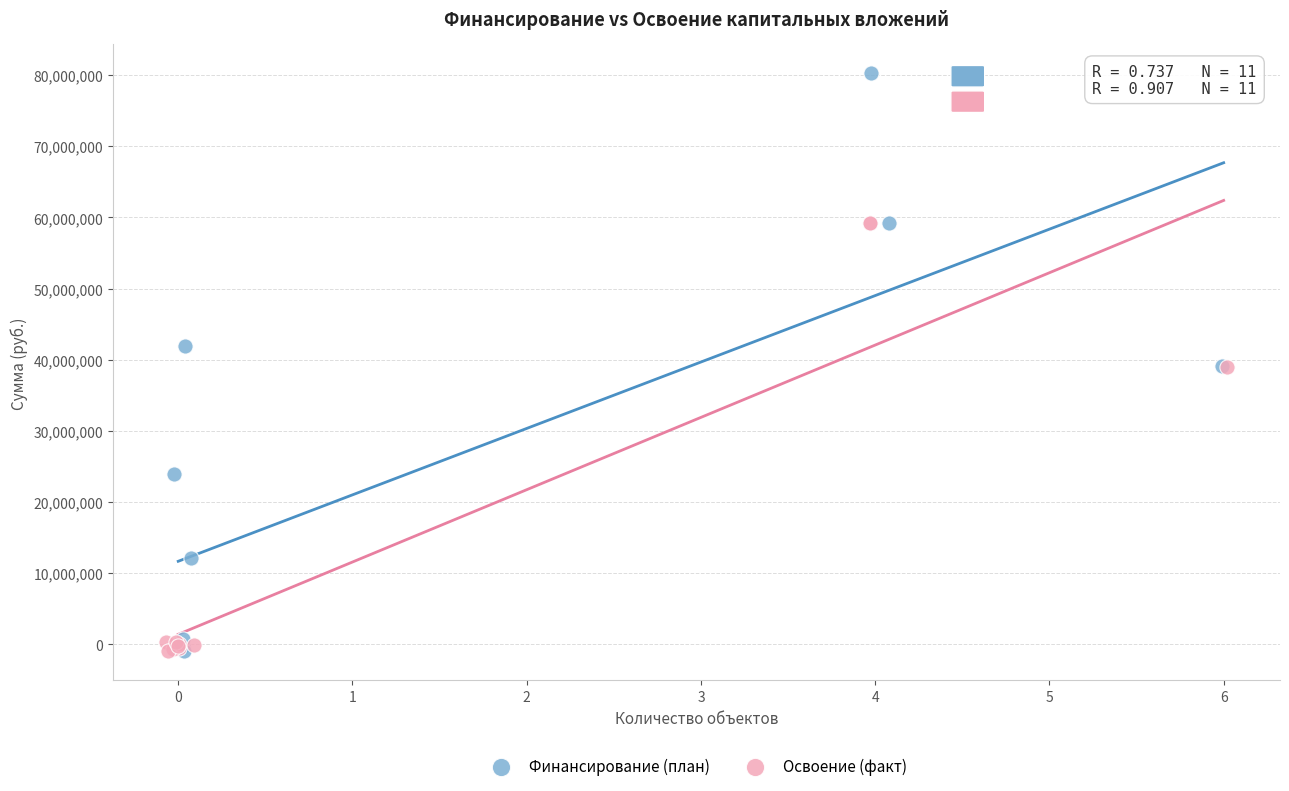

What are all the series names shown in the legend?

Финансирование (план), Освоение (факт)